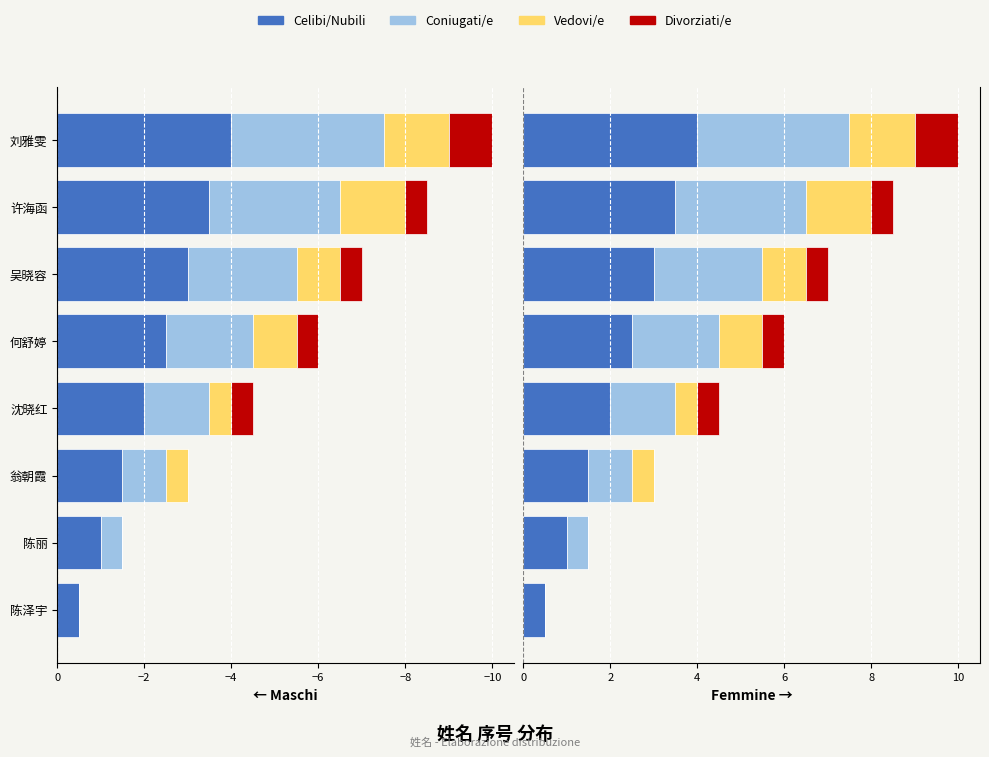

What is the greatest value displayed?

4.0